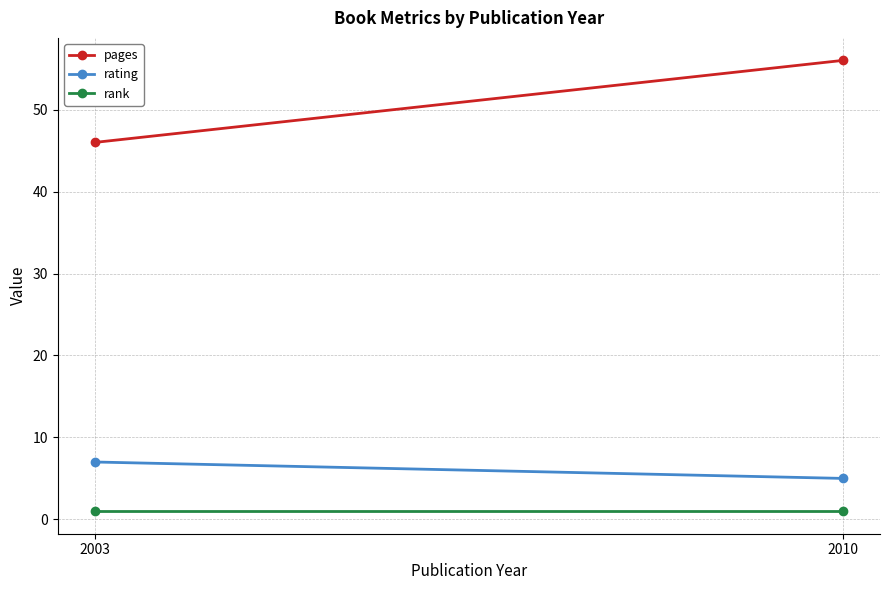

The value of rating at 2010 is 3. True or false?

False